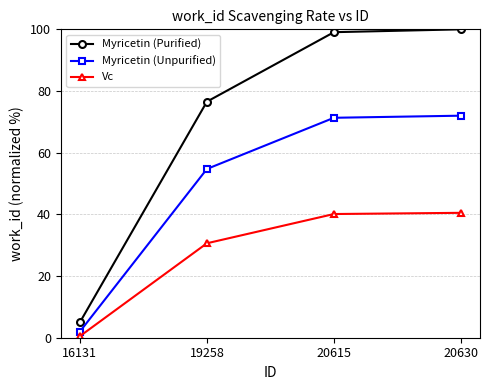

True or false: Myricetin (Purified) and Myricetin (Unpurified) cross at least once.

False